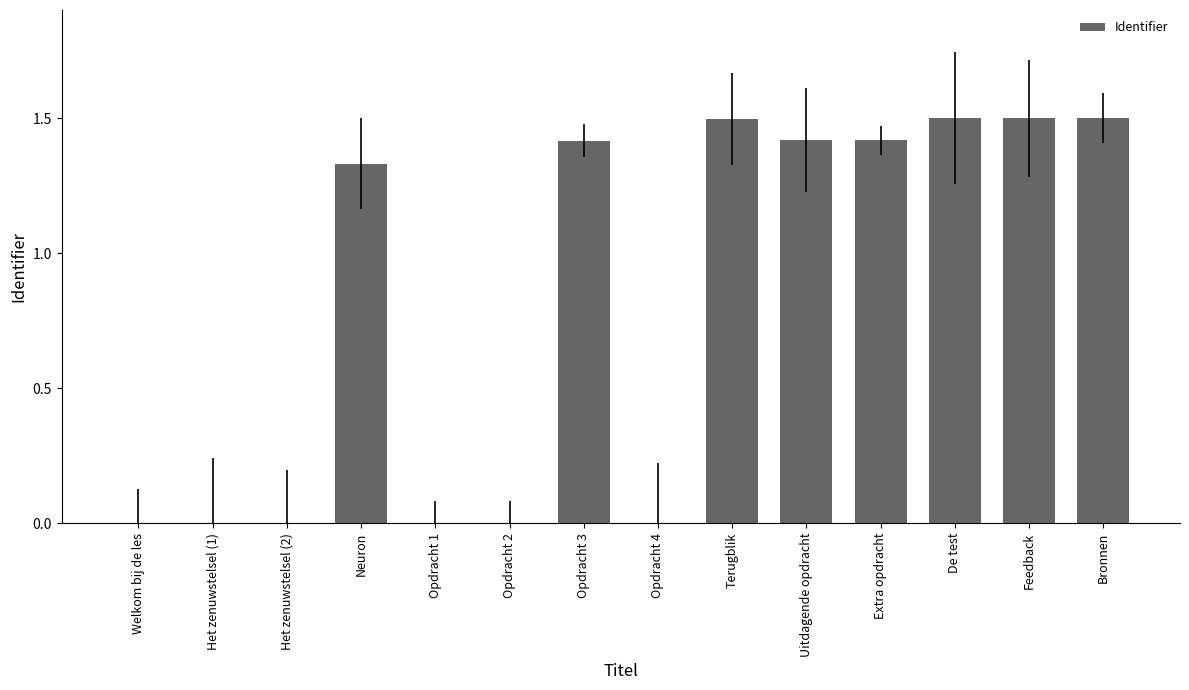

What is the sum of the values at Opdracht 1 and Uitdagende opdracht?

1.4